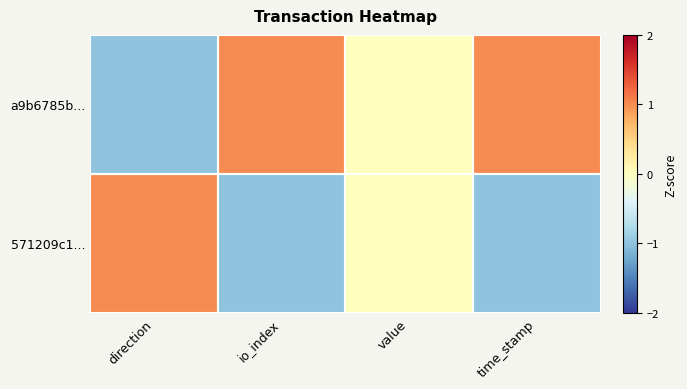

At which category is the sum across all series the highest?

direction